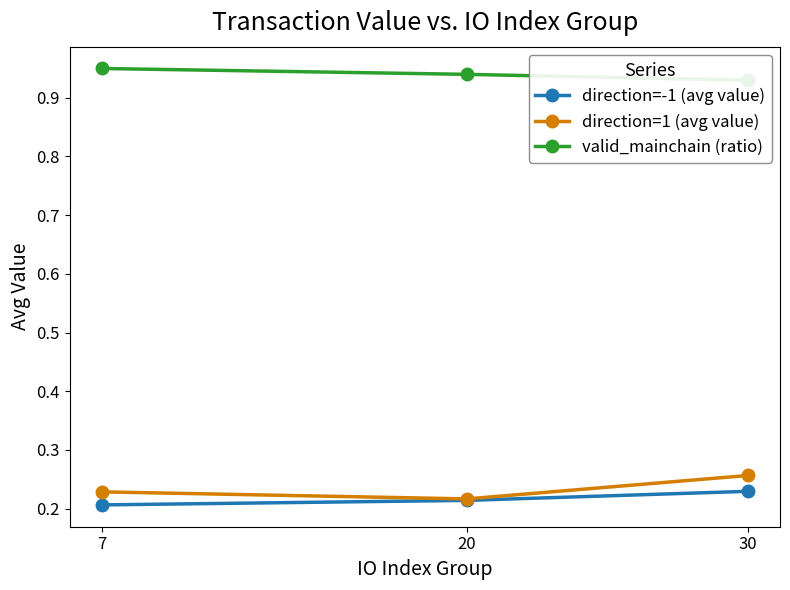

Is the value of direction=-1 (avg value) at 7 greater than the value of direction=1 (avg value) at 30?

No